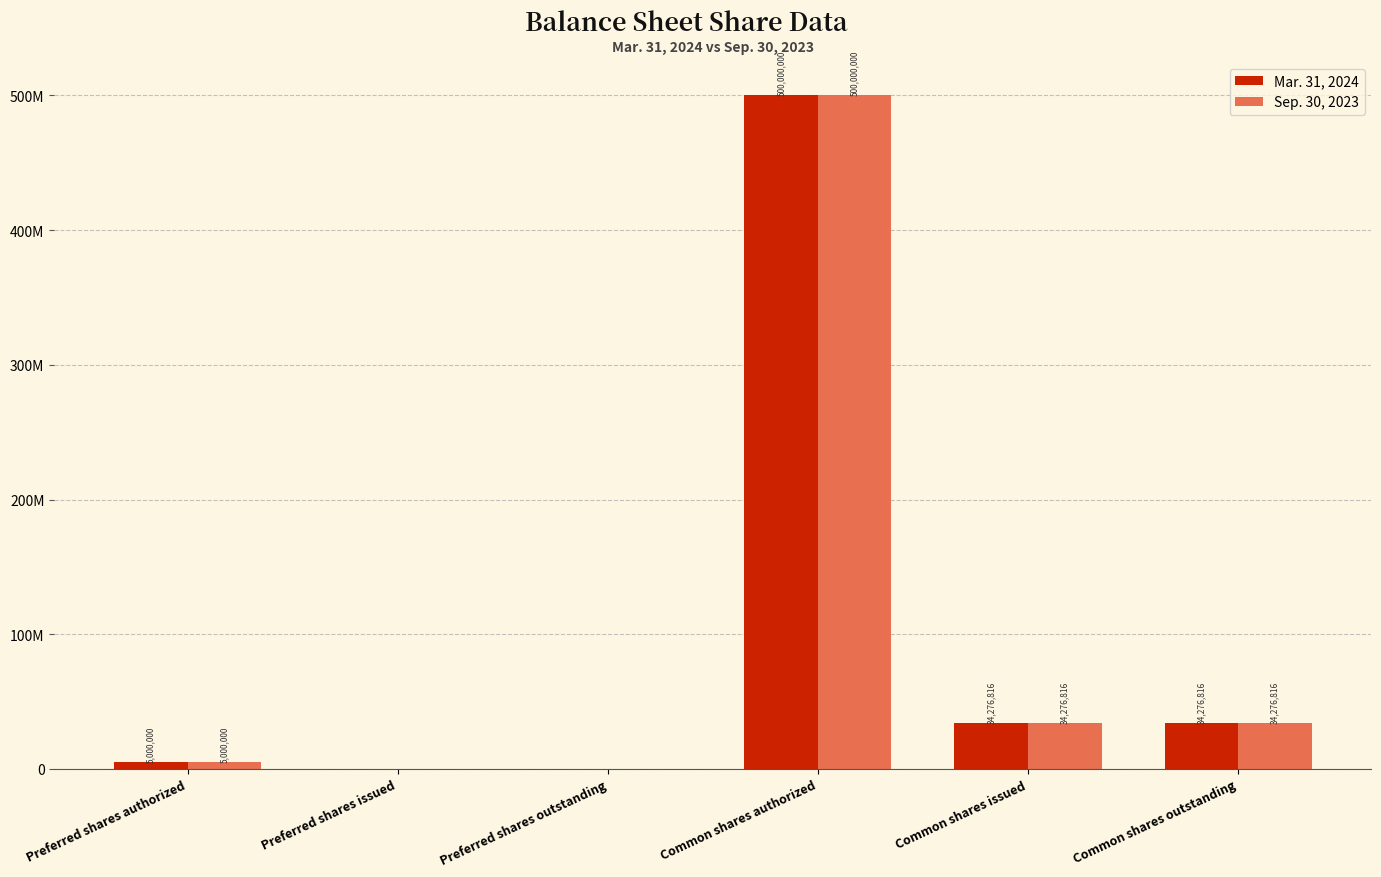

Are the bars horizontal?

No